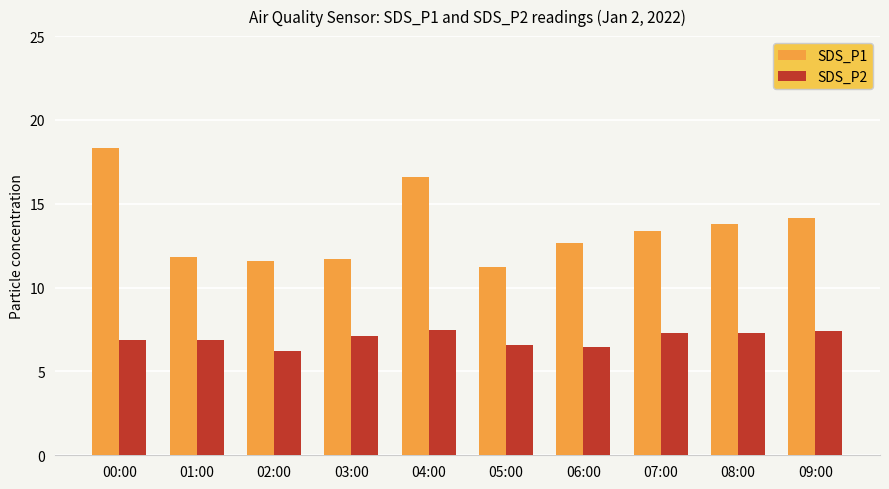

Where does the SDS_P1 series first go above 13?

00:00